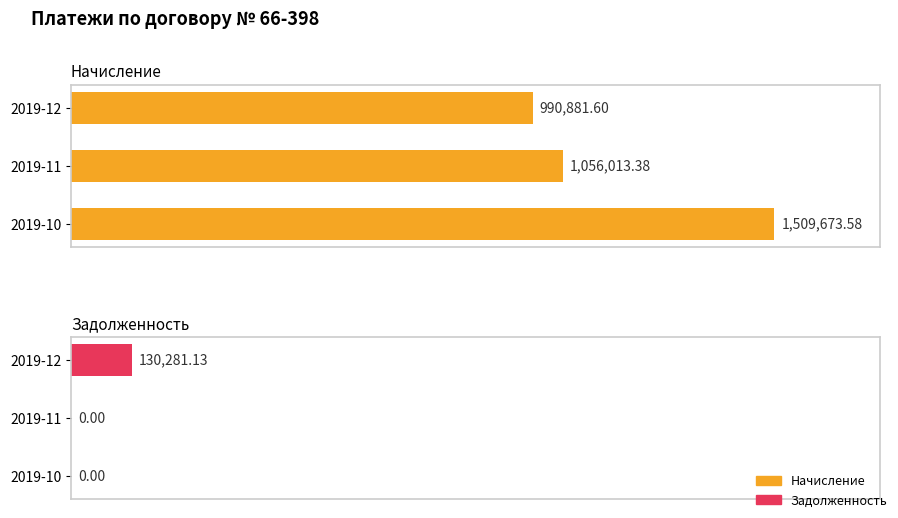

How many values in Задолженность are above zero?

1